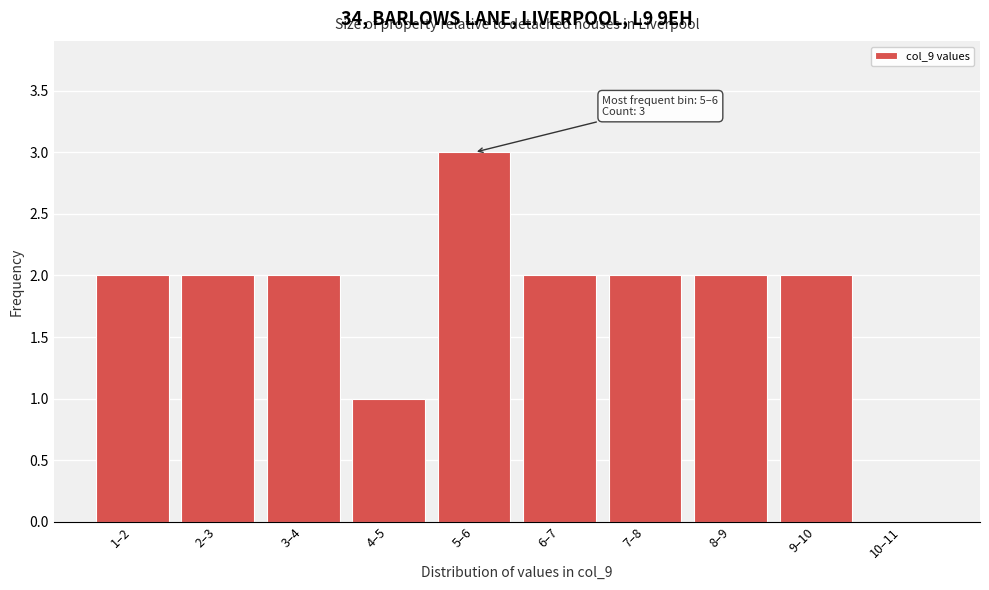

Reading left to right, extract all data points from this chart.

1–2=2	2–3=2	3–4=2	4–5=1	5–6=3	6–7=2	7–8=2	8–9=2	9–10=2	10–11=0